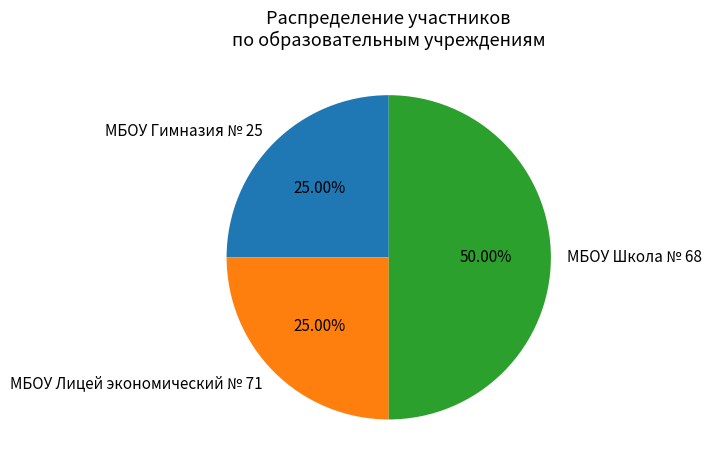

Does МБОУ Лицей экономический № 71 account for over 50% of the chart?

No